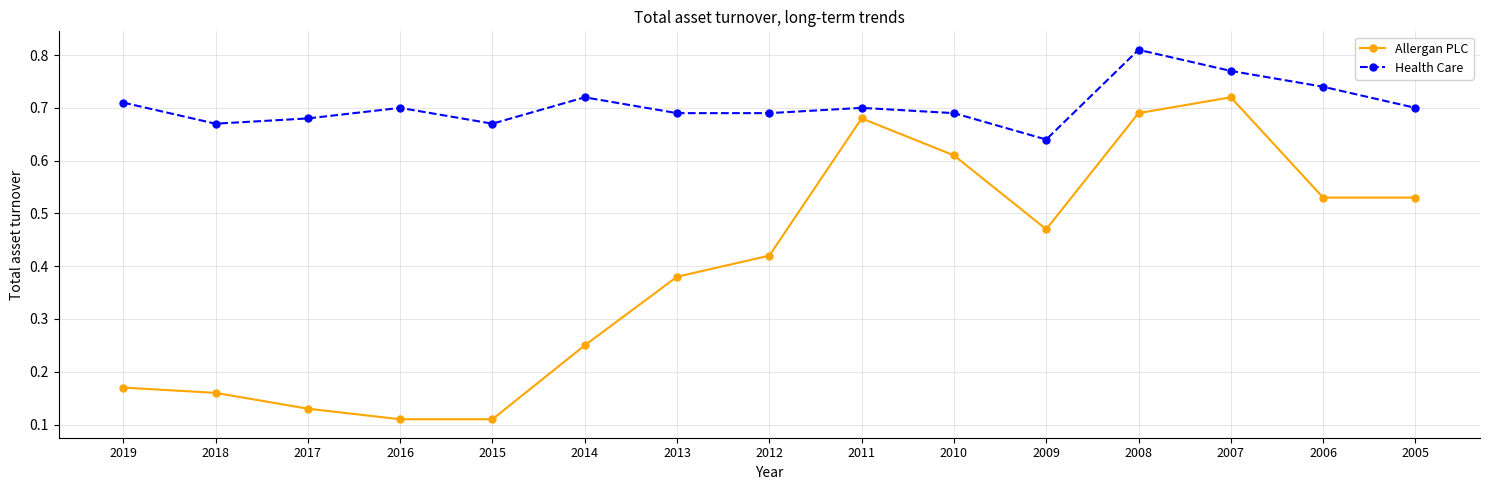

Rank the series by their average value, from lowest to highest.

Allergan PLC, Health Care